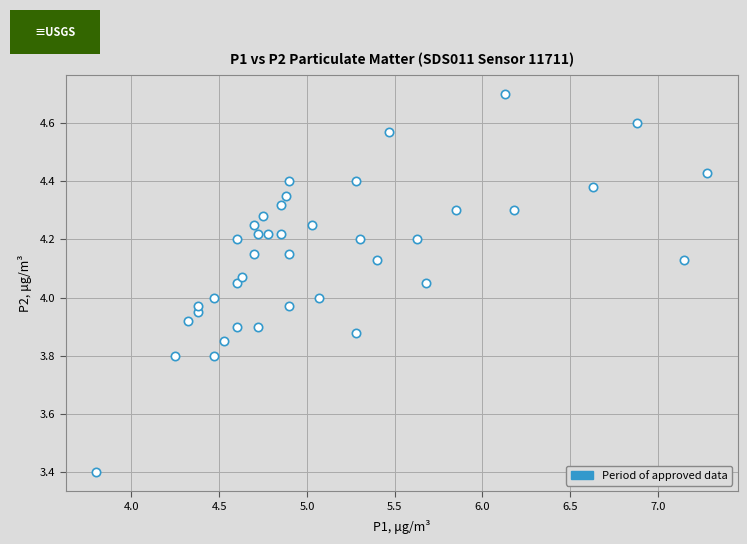

What is the range of Y values (max minus min)?

1.3